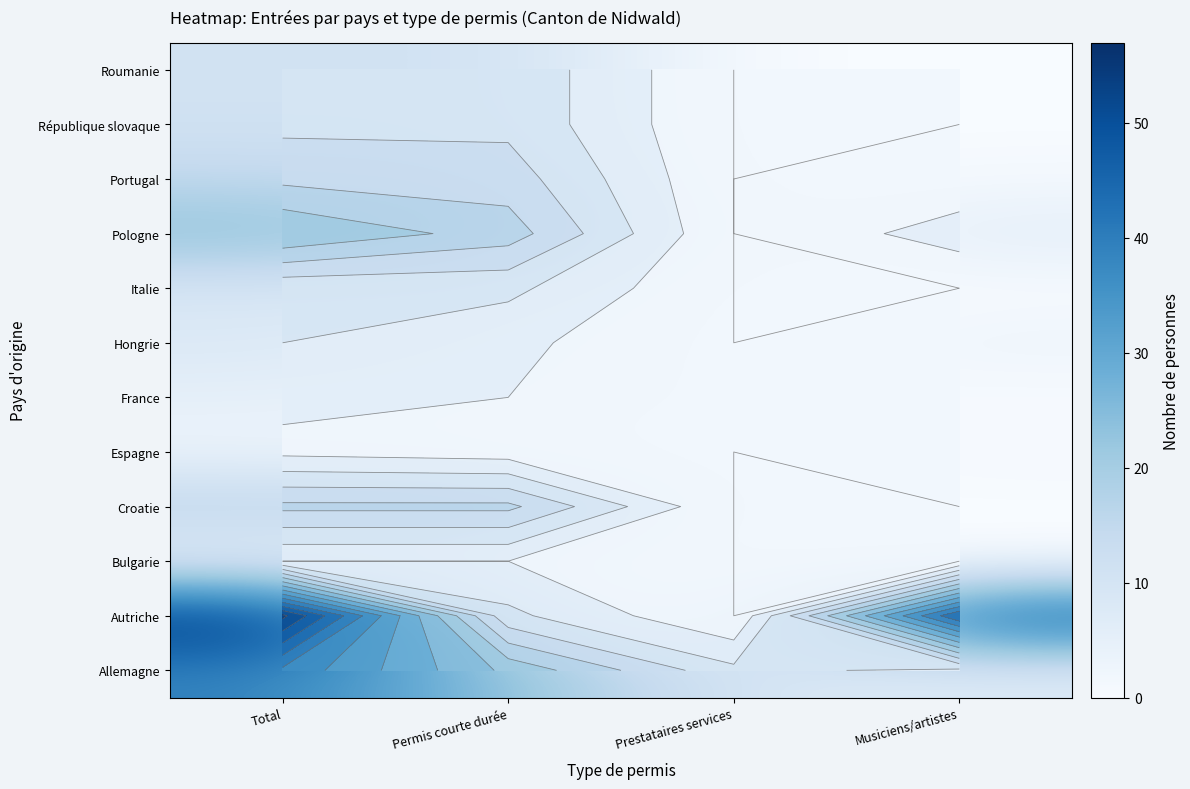

Which label corresponds to the largest value in the chart?

Total